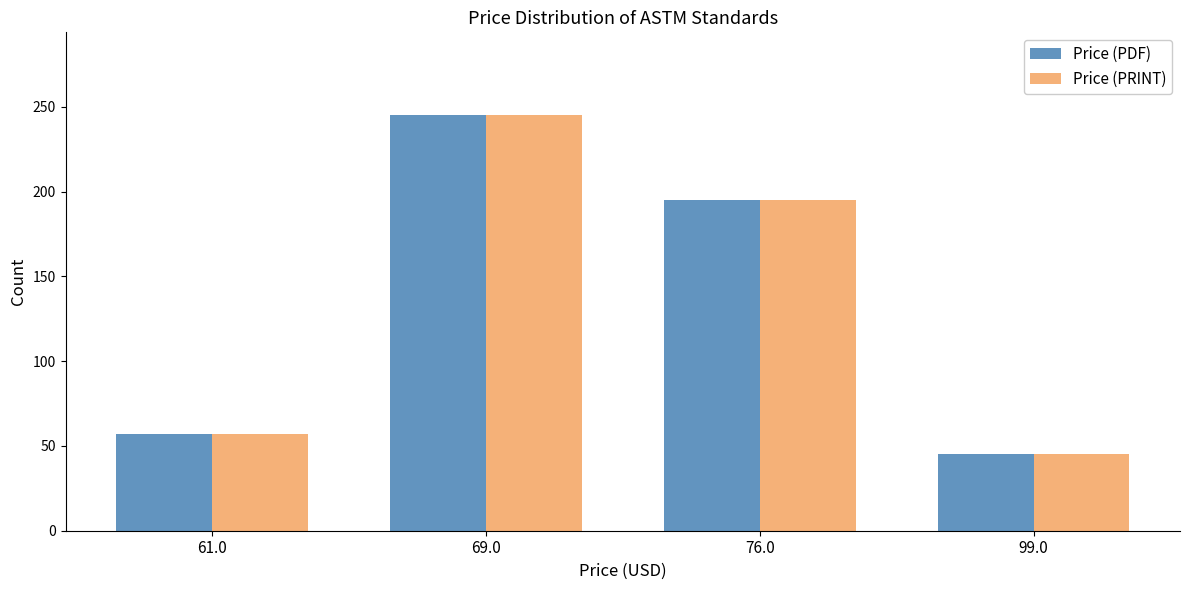

Is the value of Price (PDF) at 69.0 greater than the value of Price (PRINT) at 76.0?

Yes